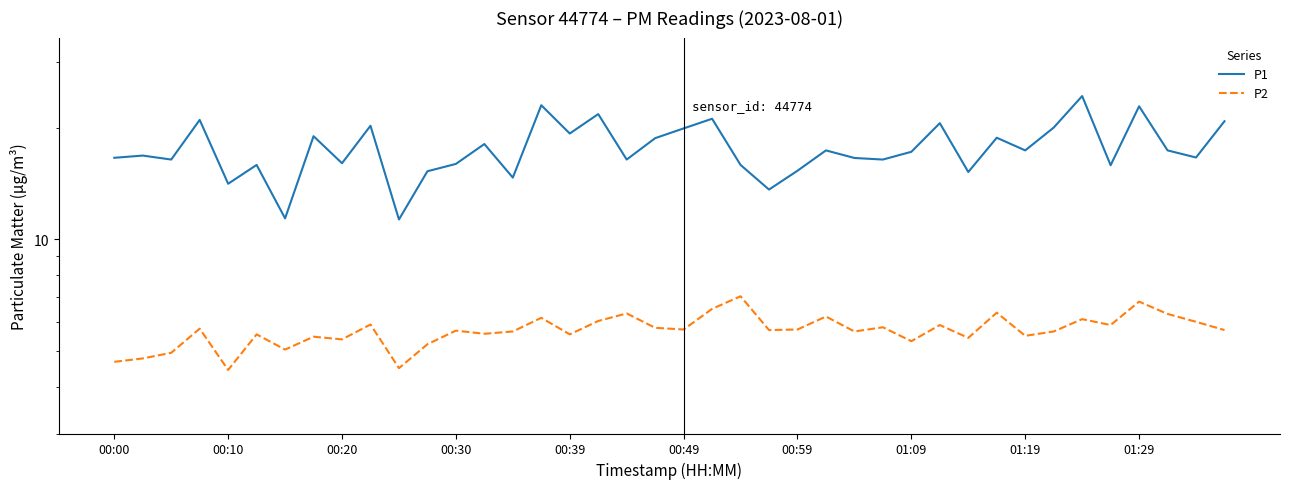

How many lines are shown in the chart?

2